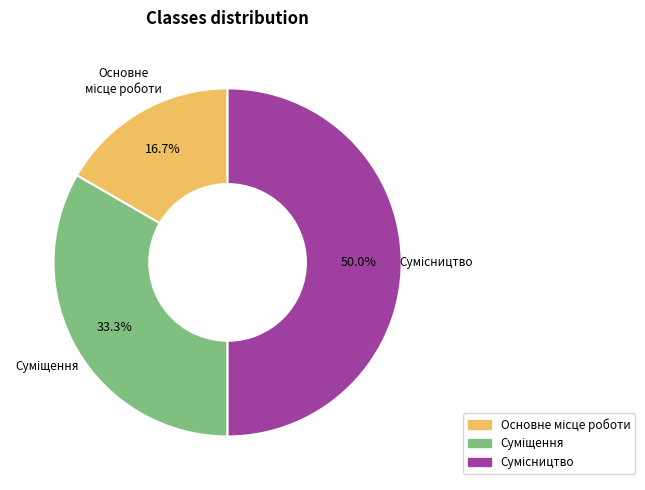

How many slices are in this pie chart?

3